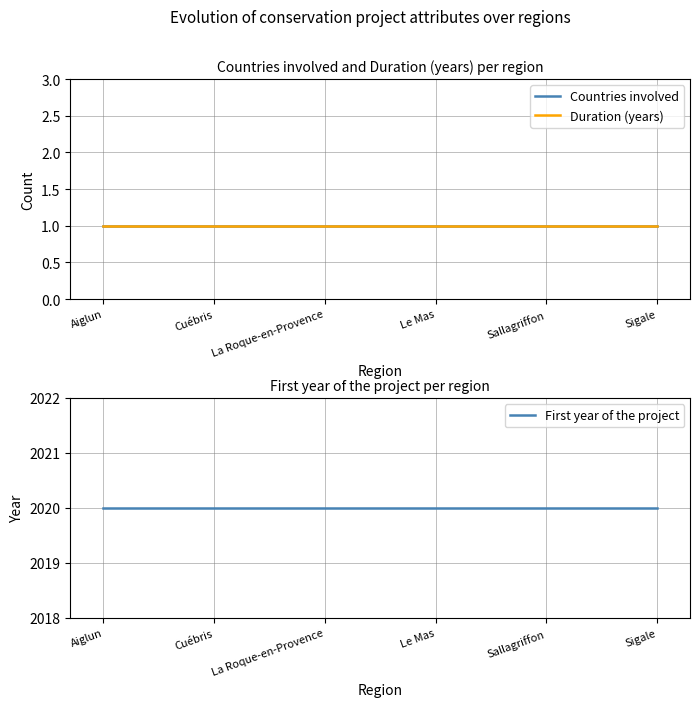

Which has a higher value, La Roque-en-Provence or Aiglun?

La Roque-en-Provence